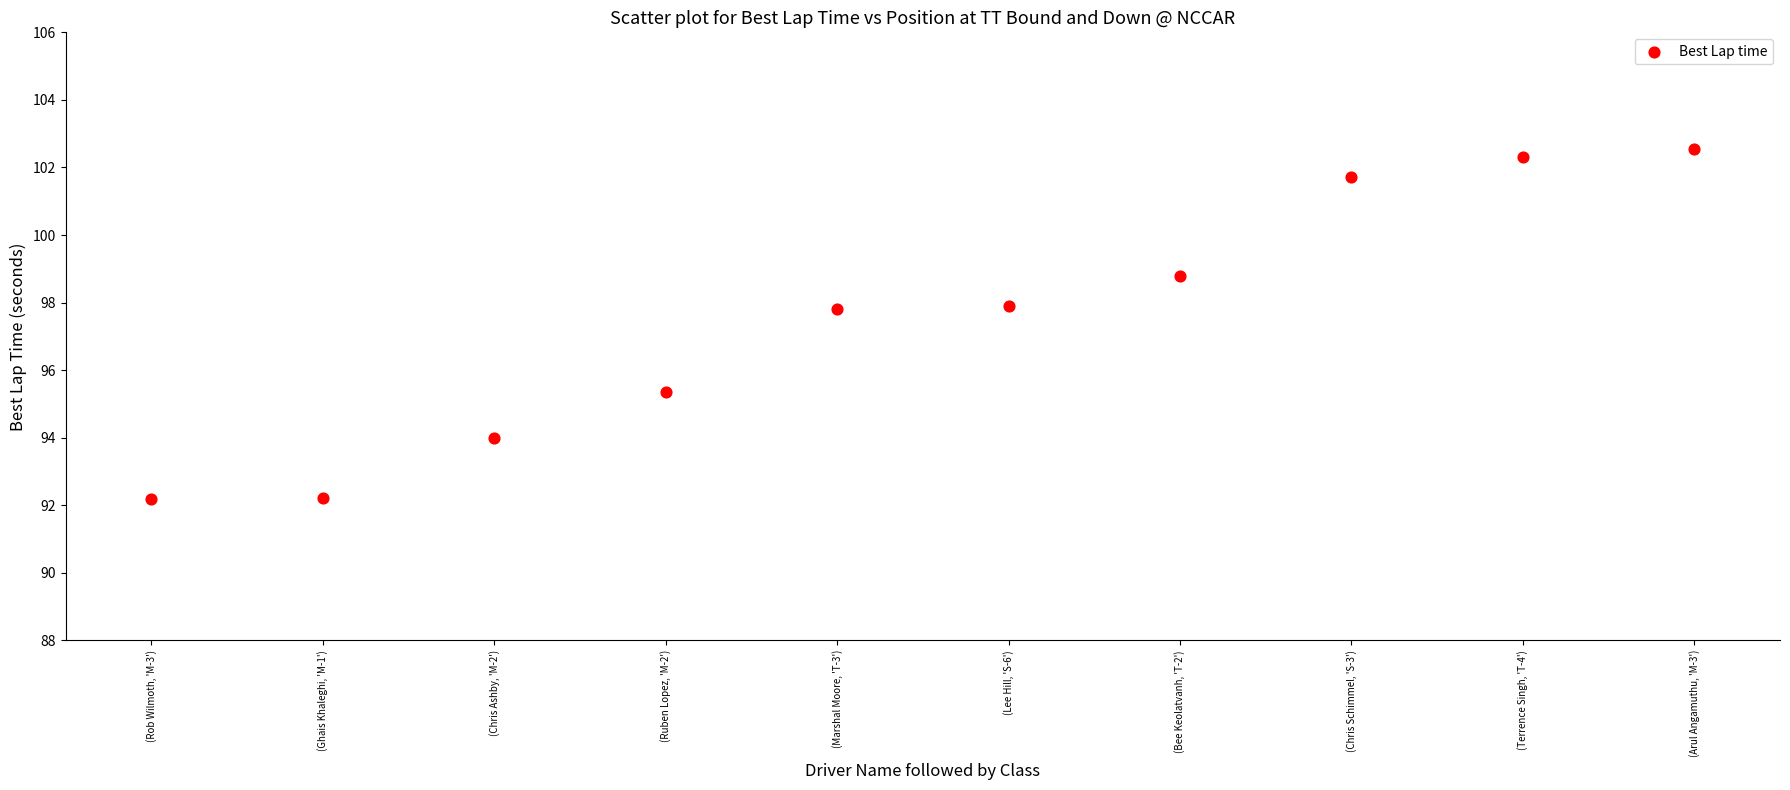

What is the range of Y values (max minus min)?

10.4